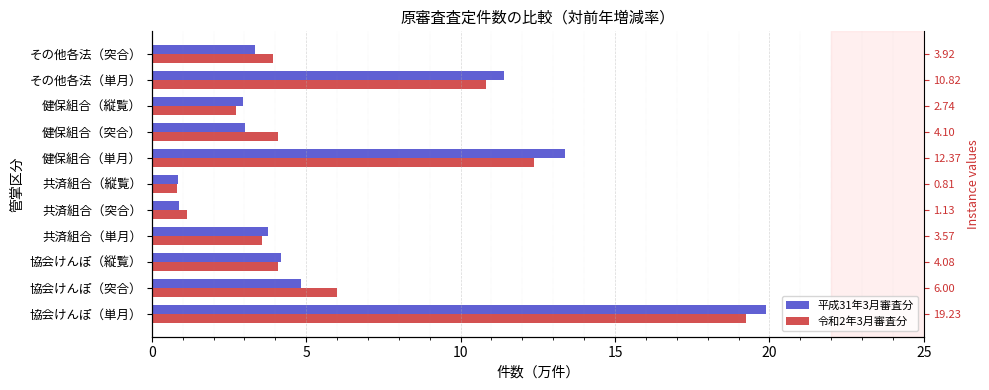

At 共済組合（突合）, list the series in order from largest to smallest.

令和2年3月審査分, 平成31年3月審査分